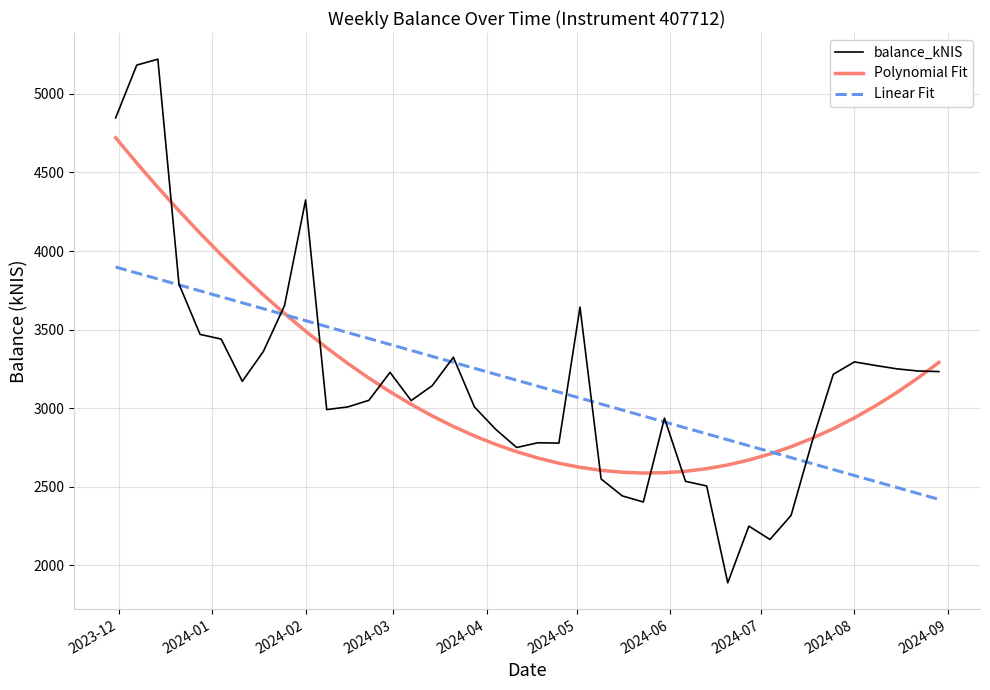

What is the minimum value for Linear Fit?

2420.2